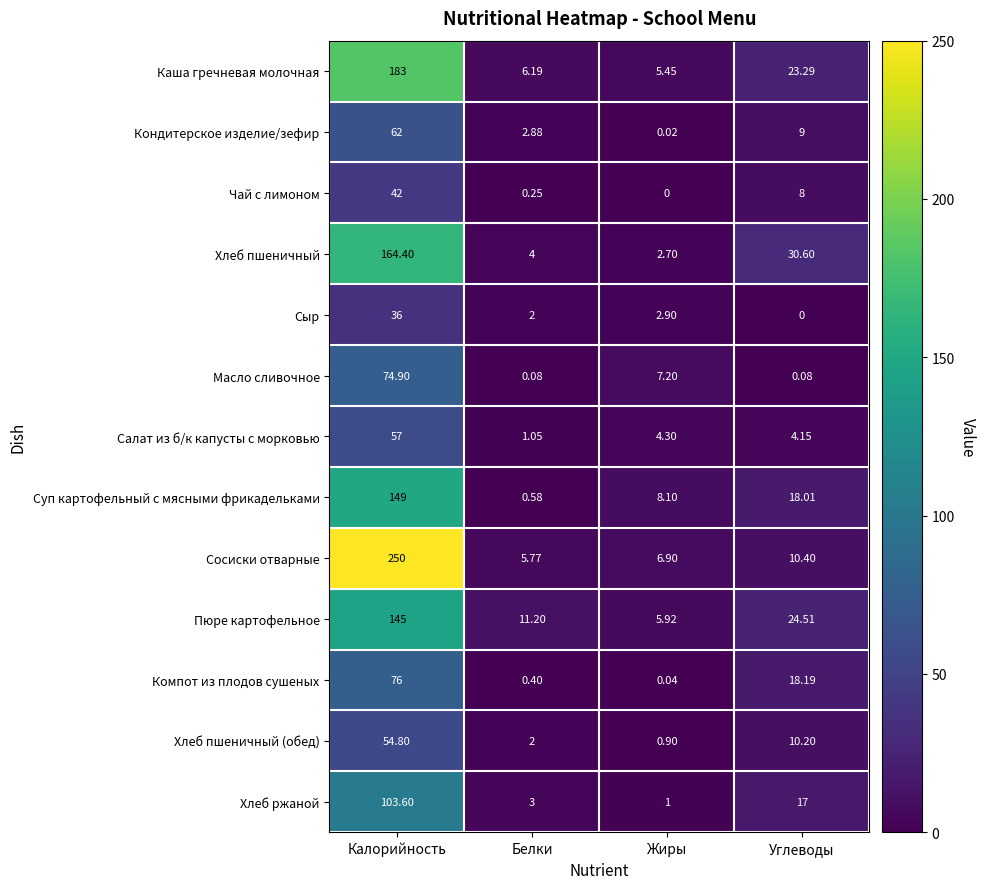

Which series has the largest range (max minus min)?

Сосиски отварные